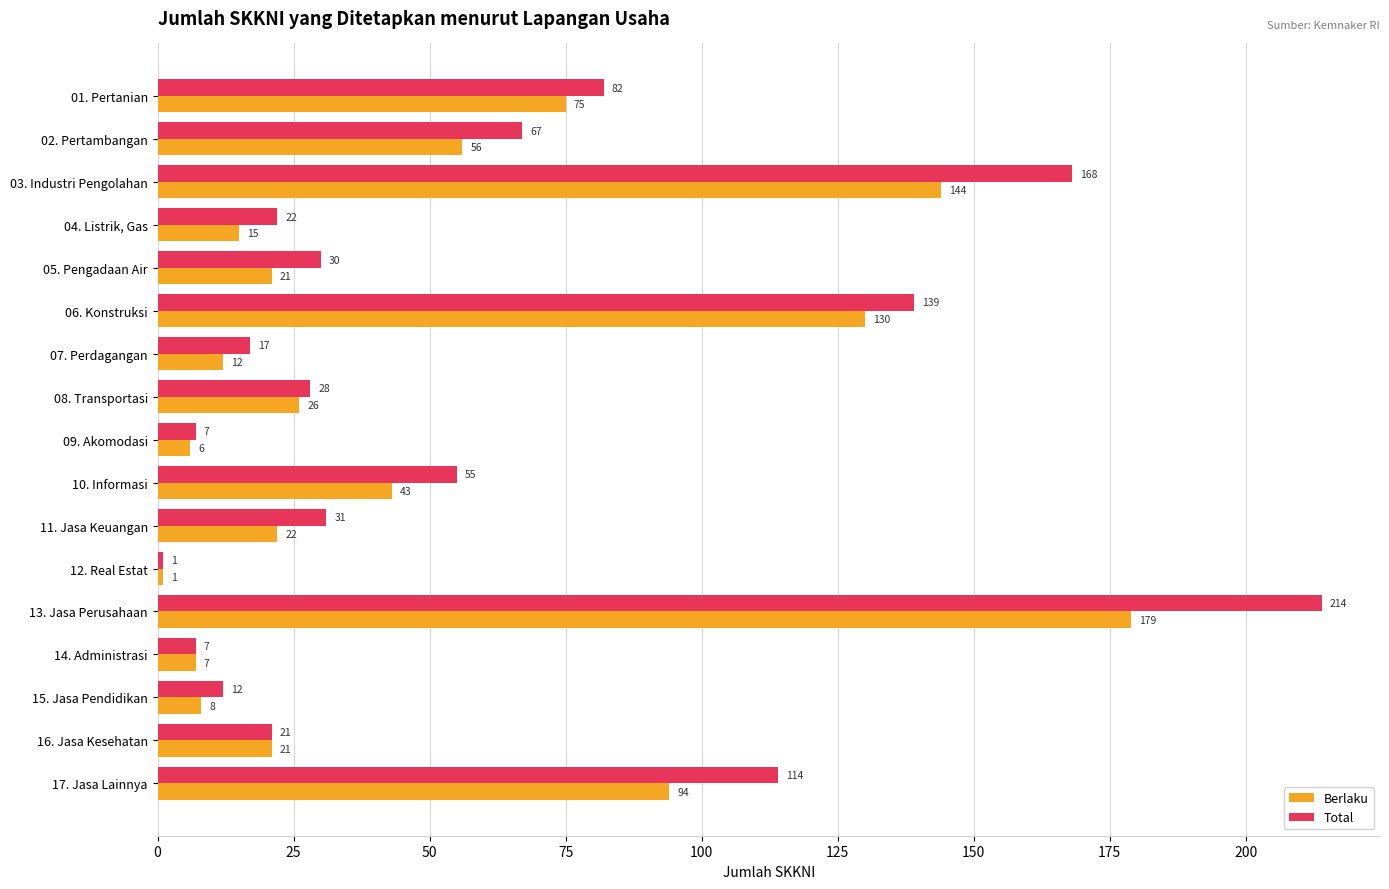

What is the difference between the second highest and minimum values in the Berlaku series?

143